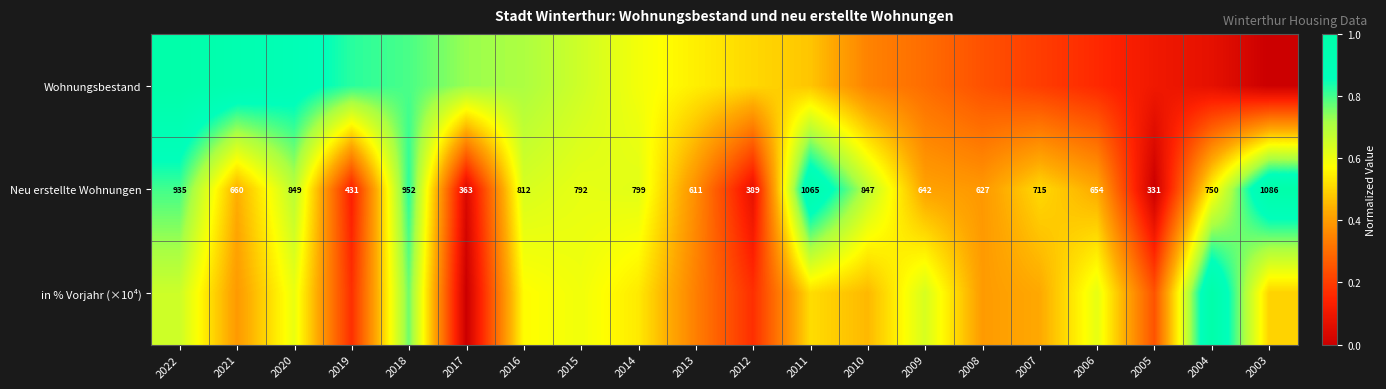

What is the sum of the Wohnungsbestand values at 2009 and 2005?

0.4